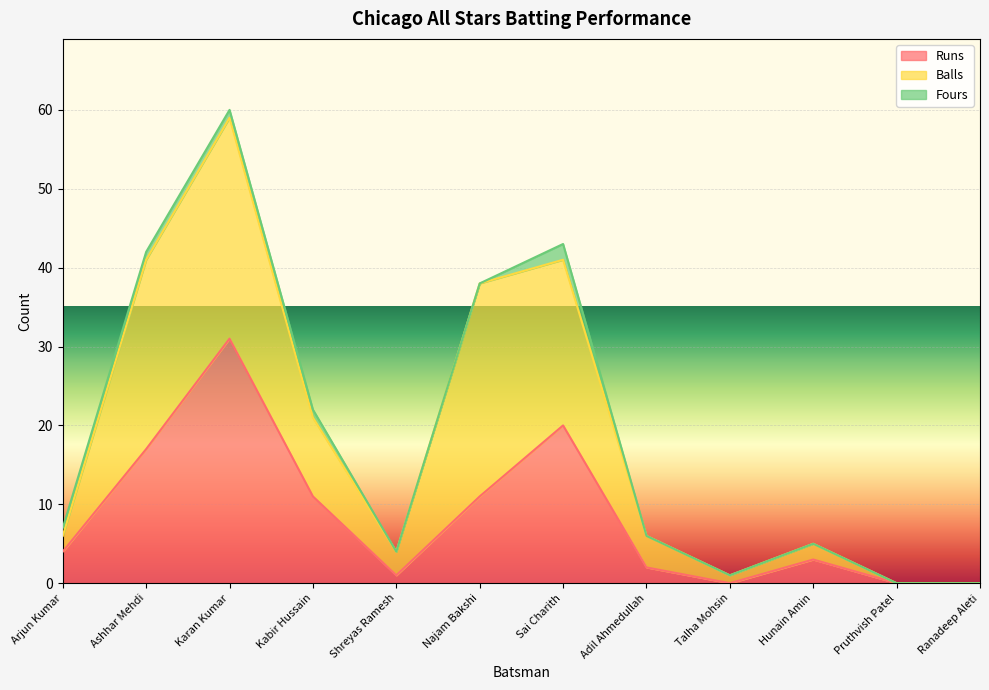

What is the difference between the maximum and minimum values in the Fours series?

2